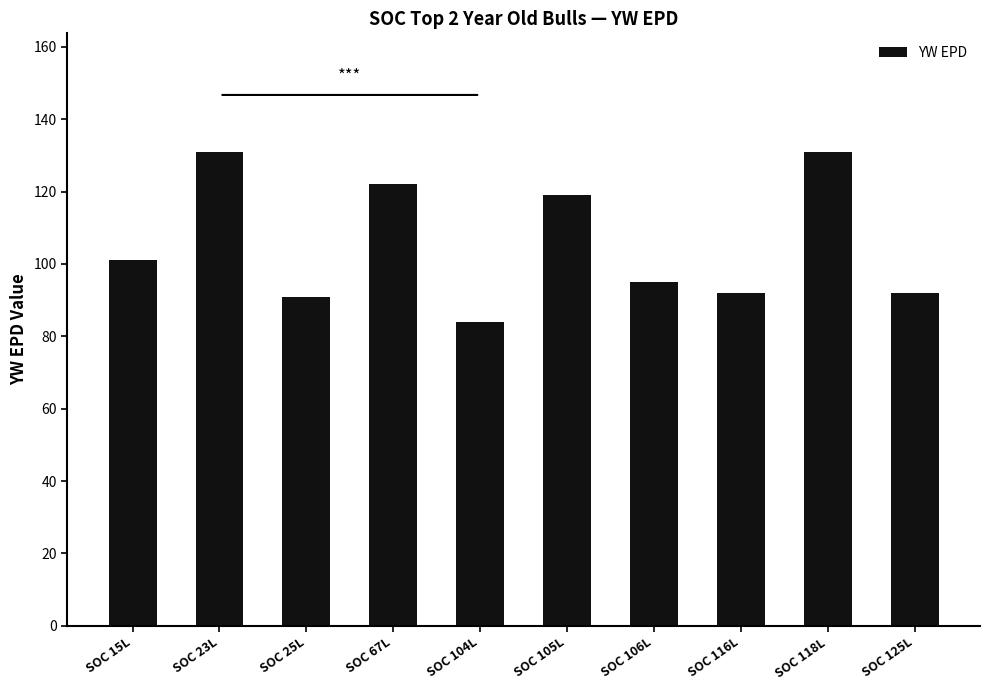

What is the greatest value displayed?

131